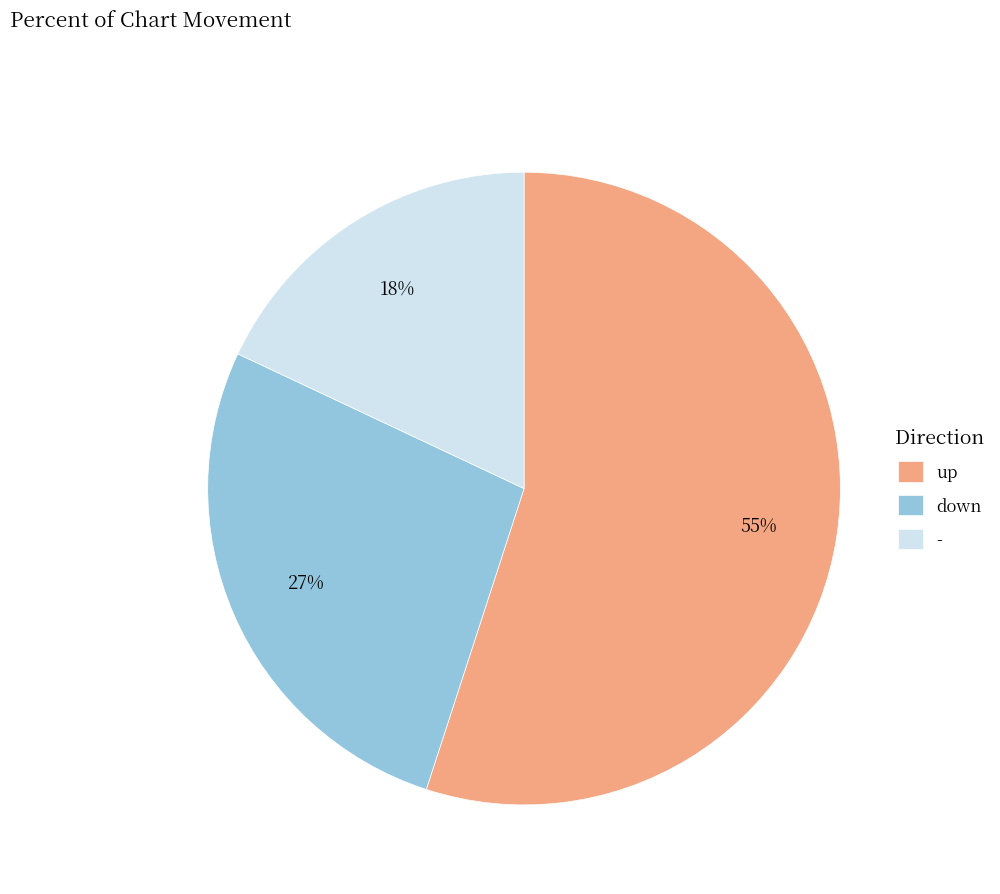

What percentage is the - slice, to the nearest percent?

18%